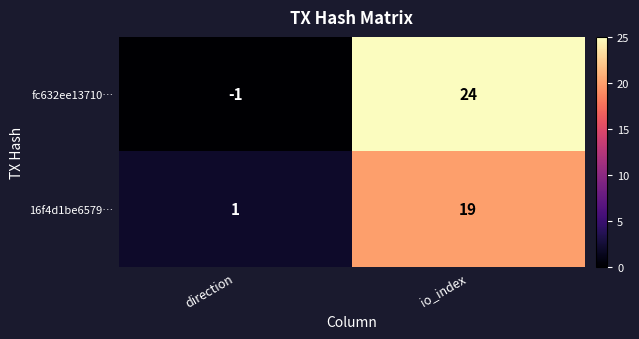

Which series has the largest total across all categories?

fc632ee13710…